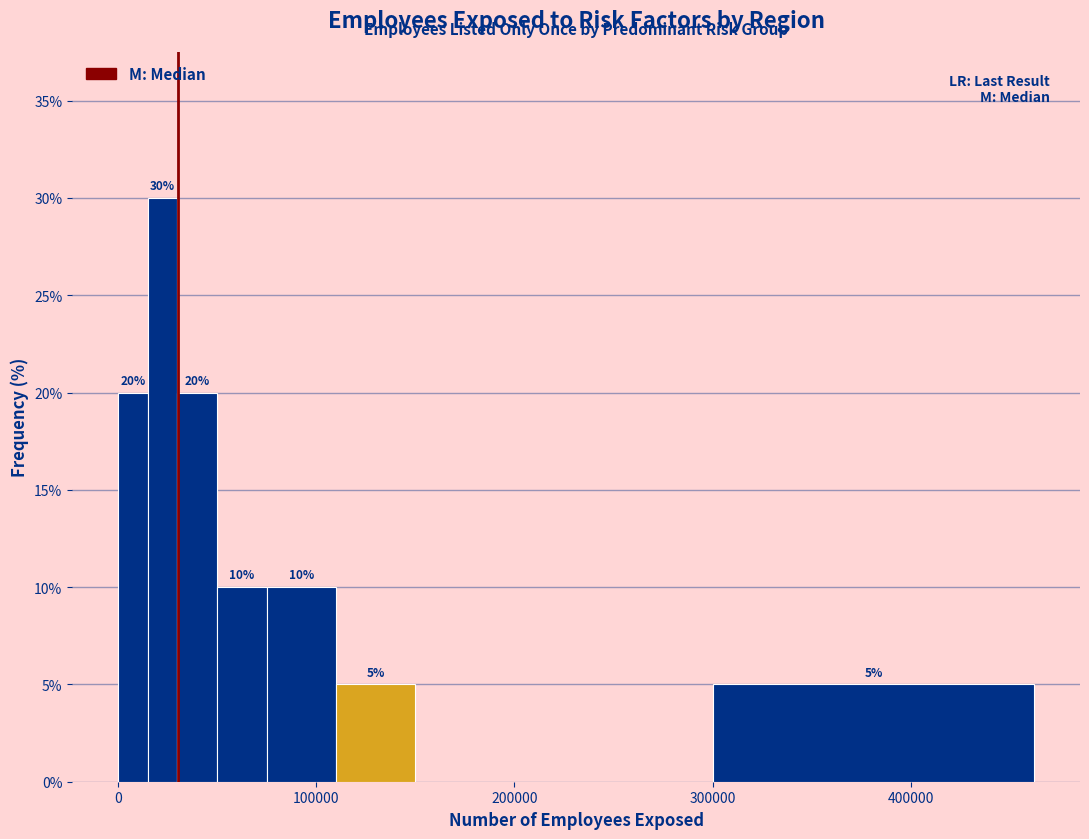

Around what value on the x-axis is the tallest bar? Give the approximate position of its centre, as read against the axis.

20000